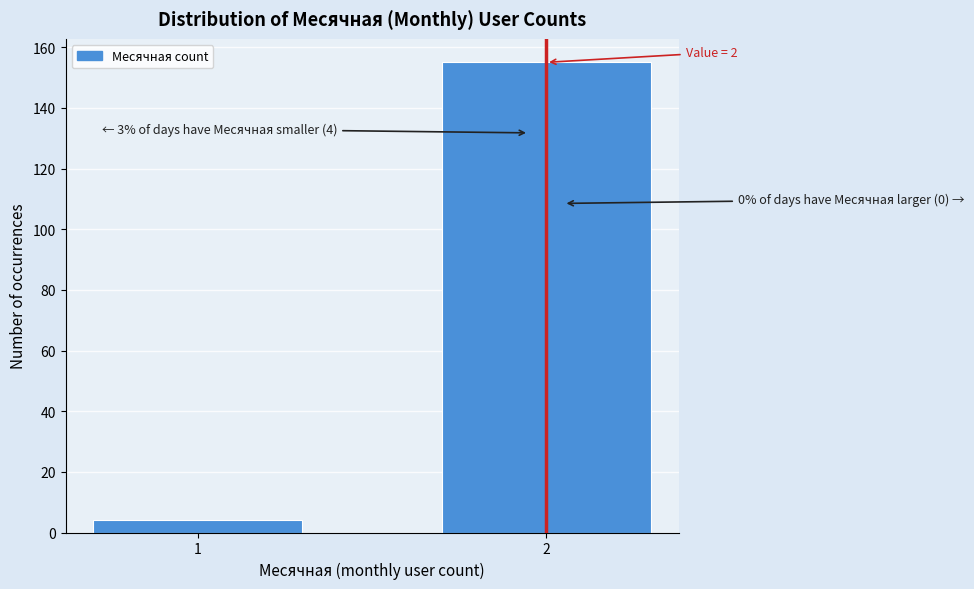

Reading left to right, what are all the values shown in this chart?

1=4	2=155